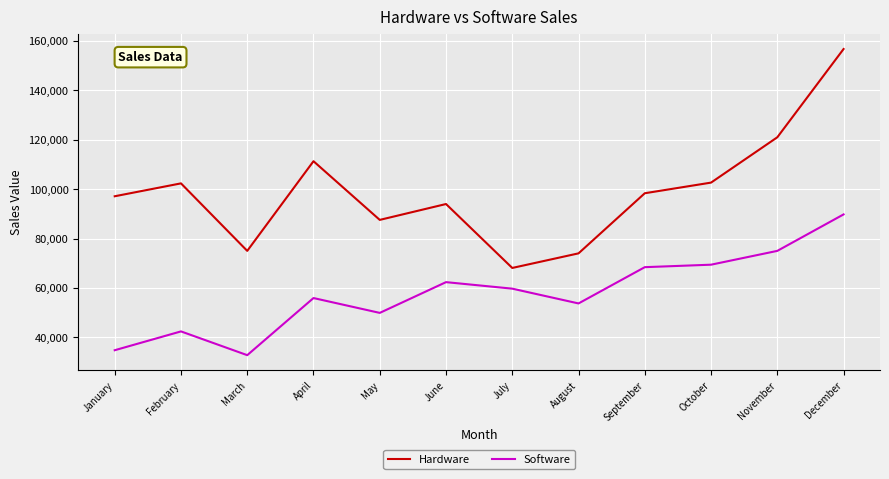

Rank the series by their average value, from lowest to highest.

Software, Hardware